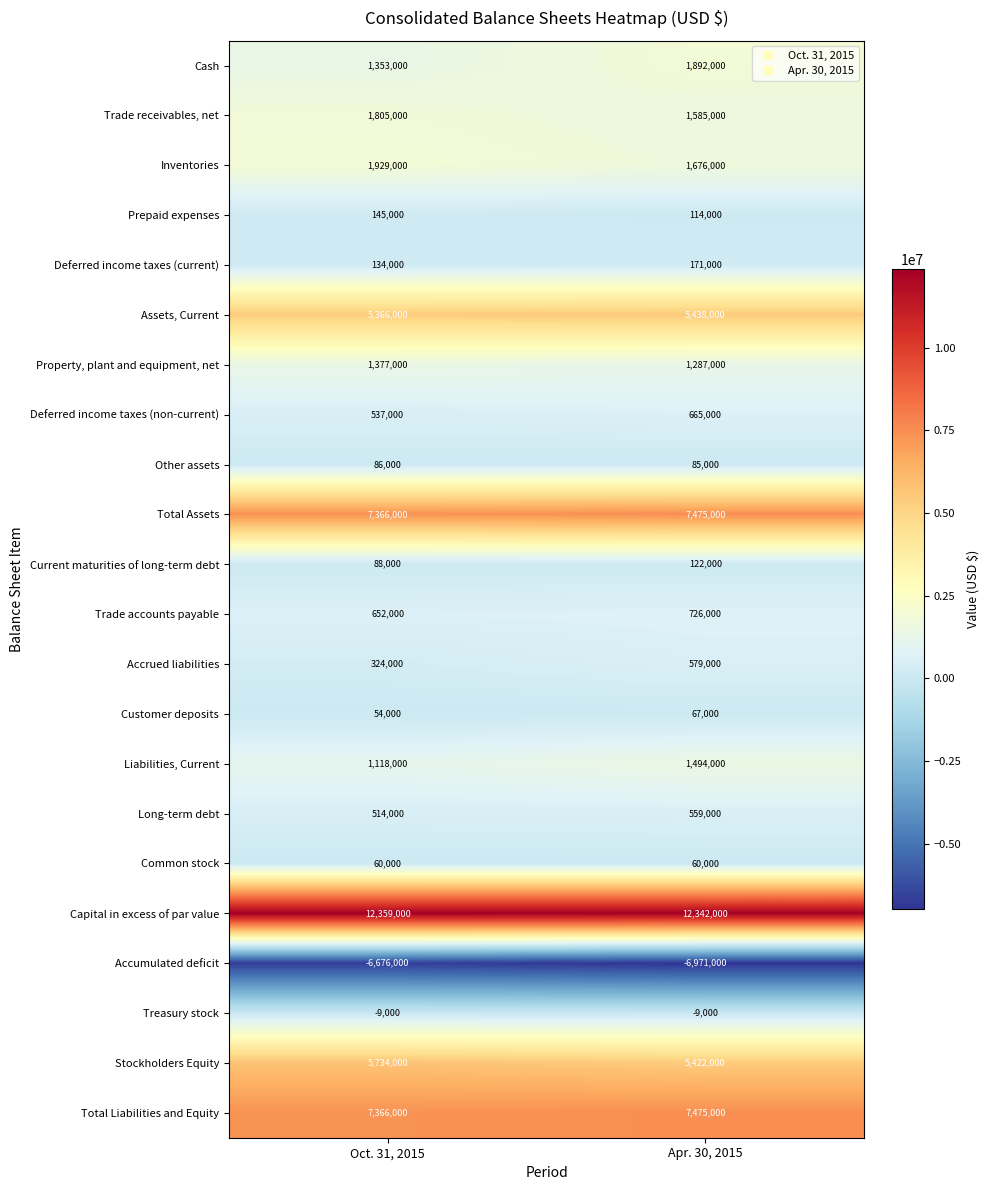

The Current maturities of long-term debt series shows 174179 at Apr. 30, 2015. True or false?

False